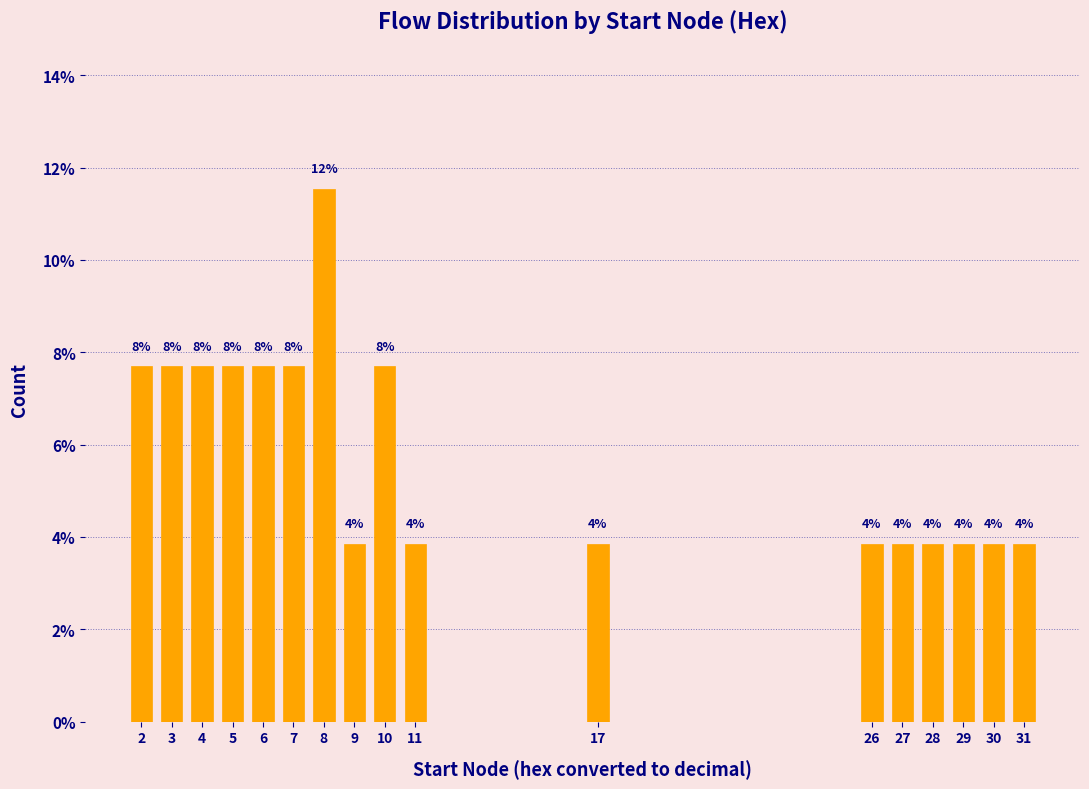

Are the bars horizontal?

No